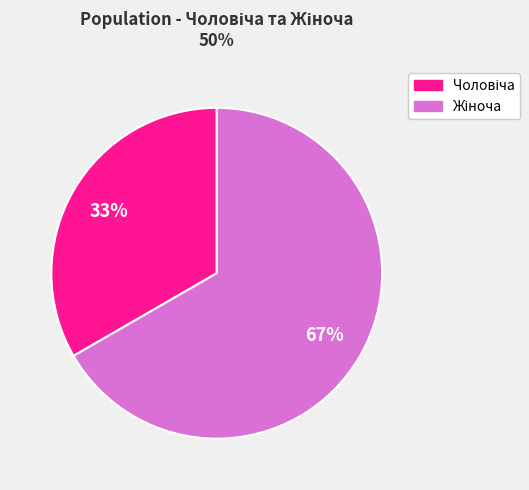

To the nearest percent, what is the average slice percentage?

50%